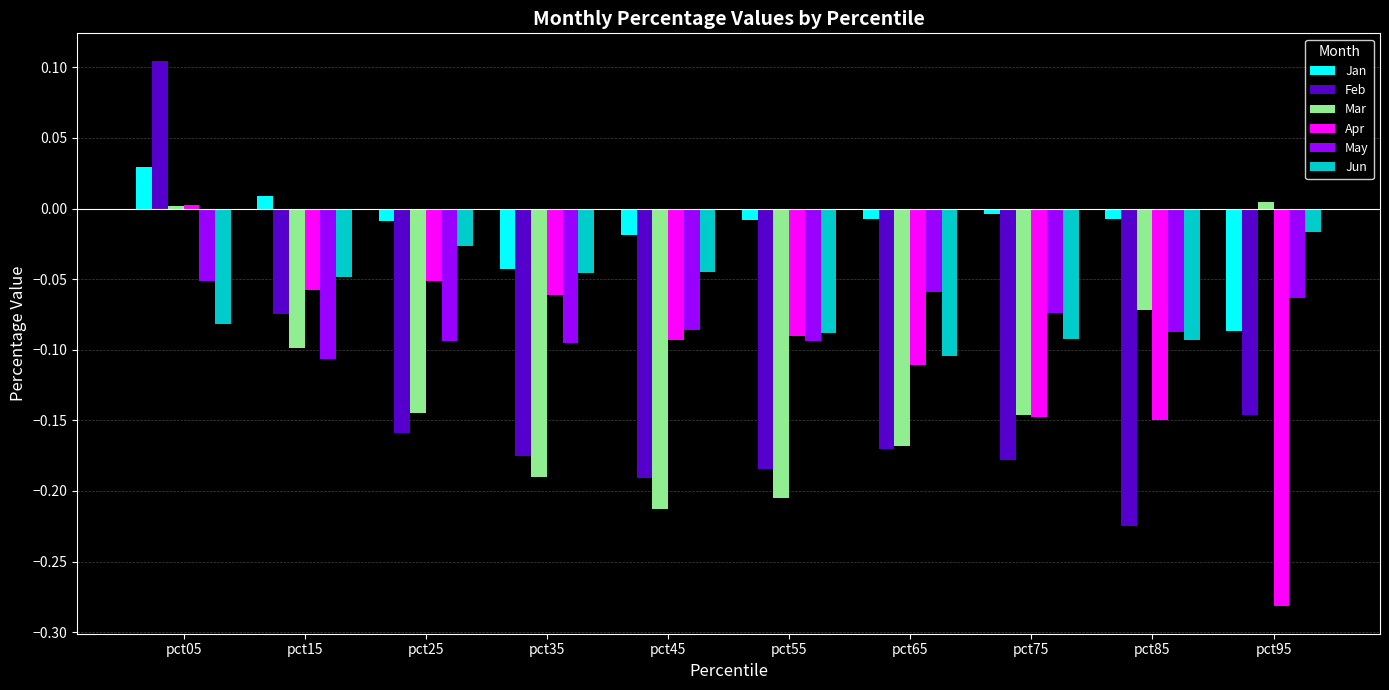

How many bars are there in each group?

6